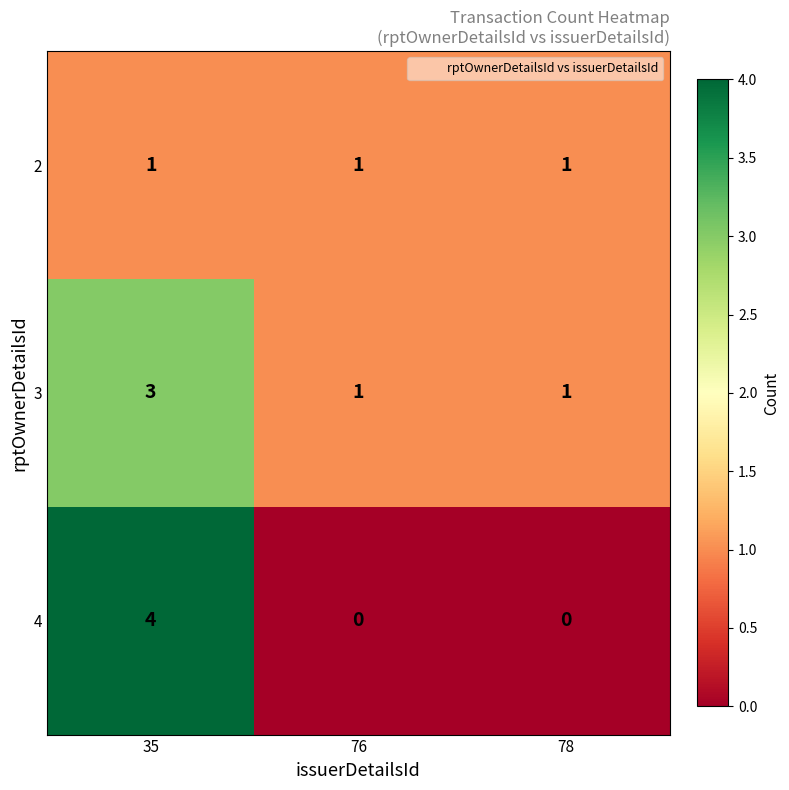

What is the maximum value shown in the chart?

4